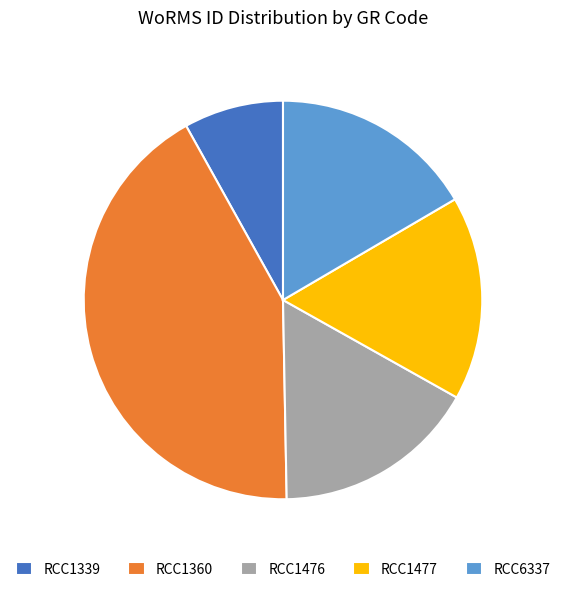

True or false: RCC1360 accounts for 42% of the total.

True